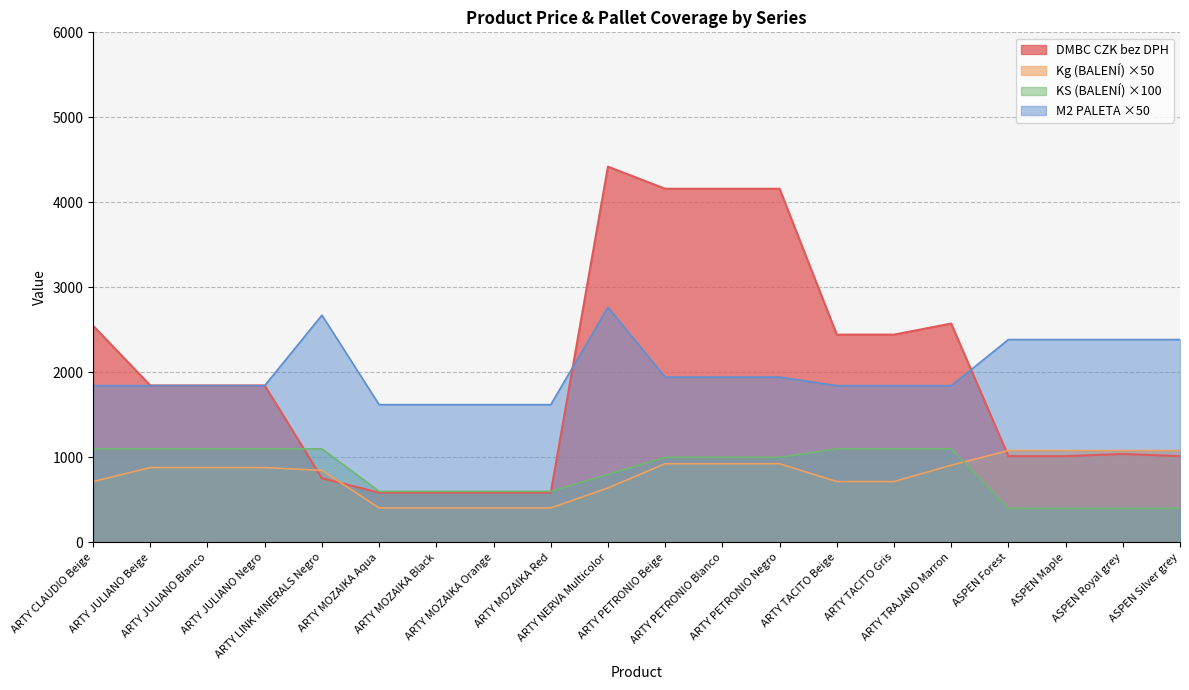

How many data points in KS (BALENÍ) are less than 1000?

9